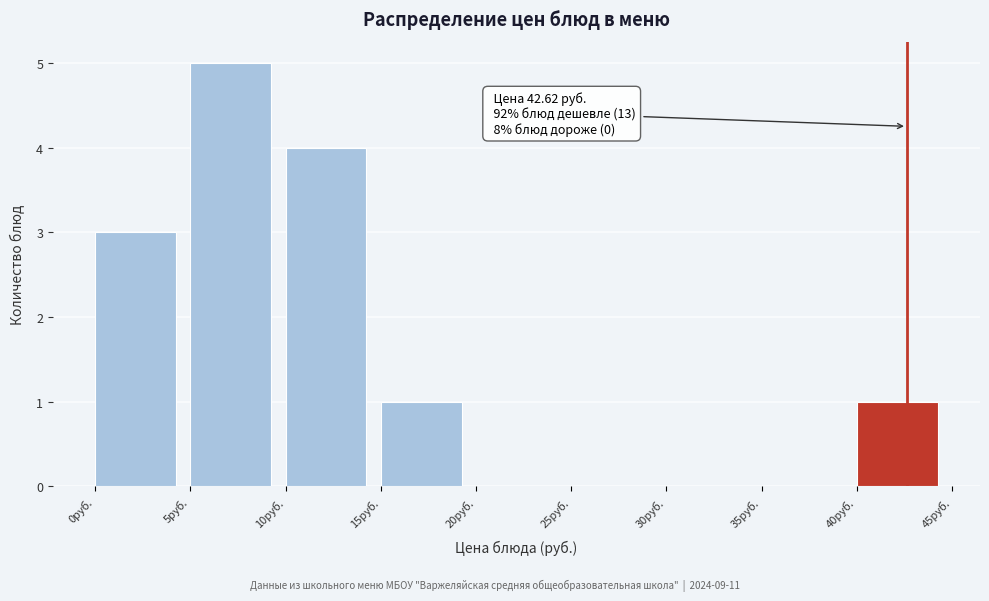

Which range on the x-axis has the tallest bar?

5 to 10